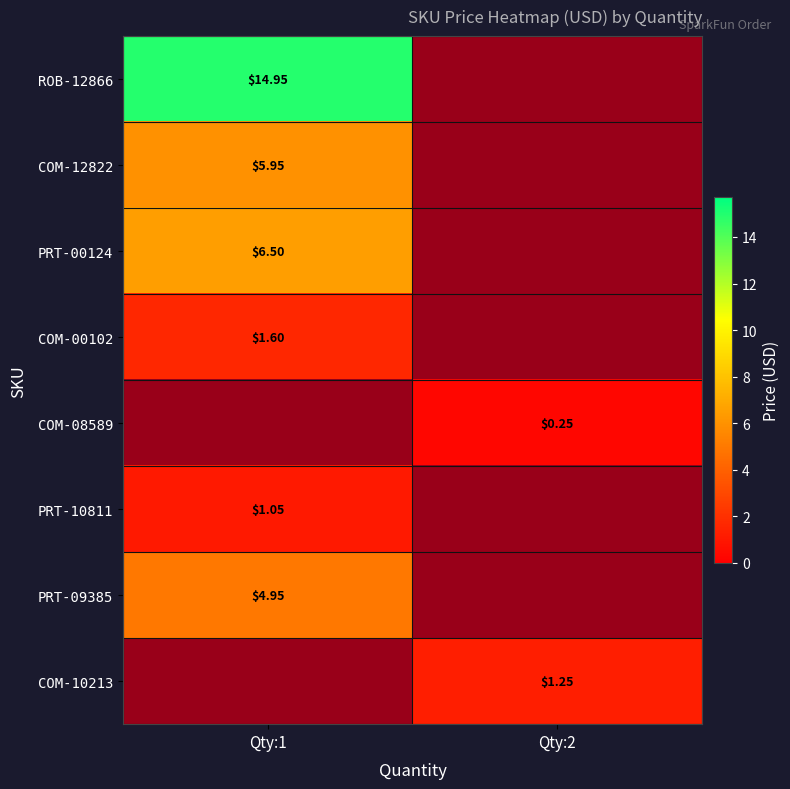

Where is PRT-09385 nearest to the value 2?

Qty:2